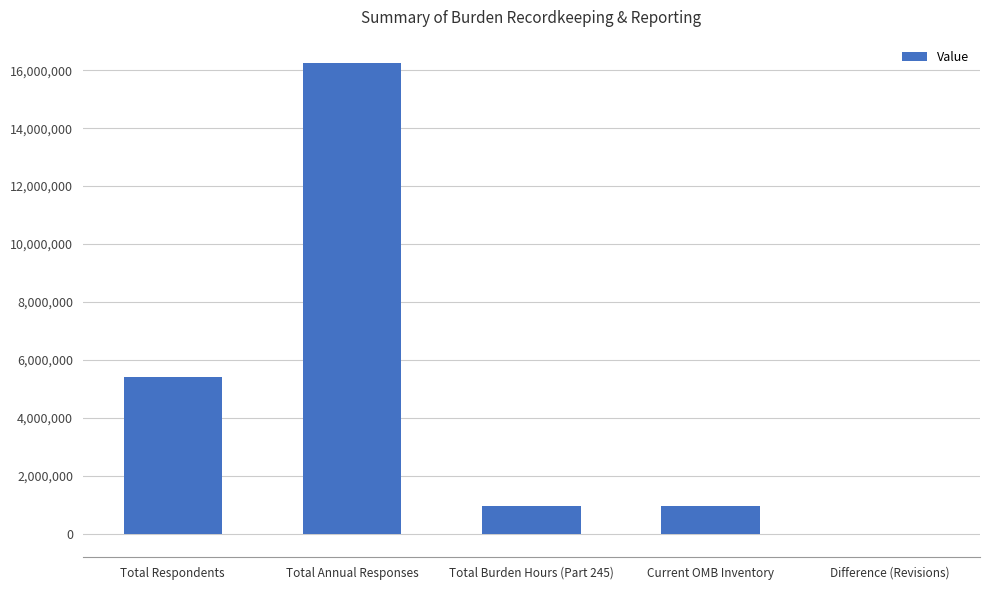

Are the bars horizontal?

No